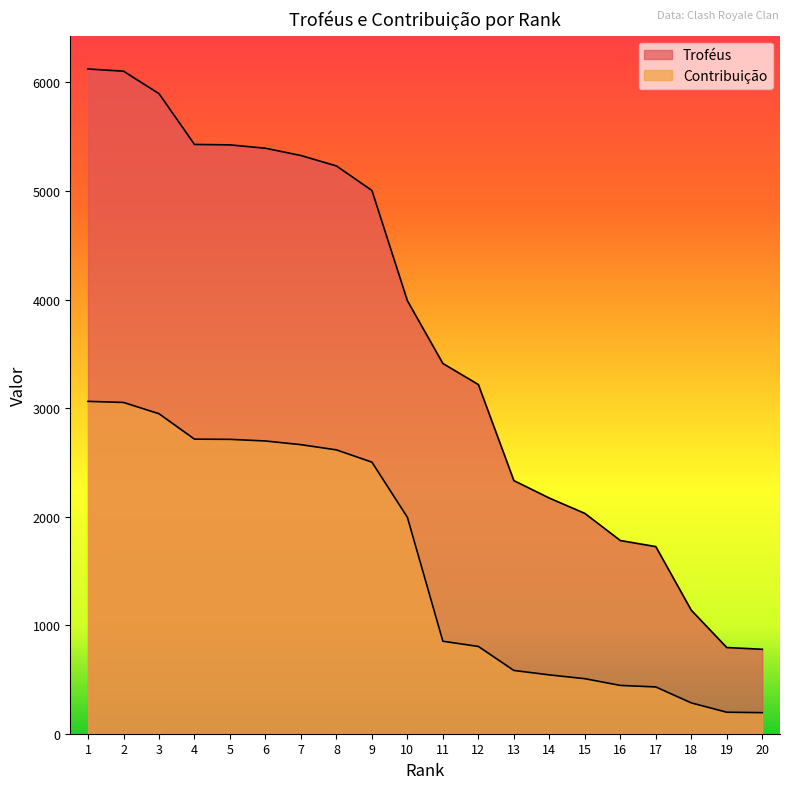

Does the chart display data point markers on the line(s)?

No